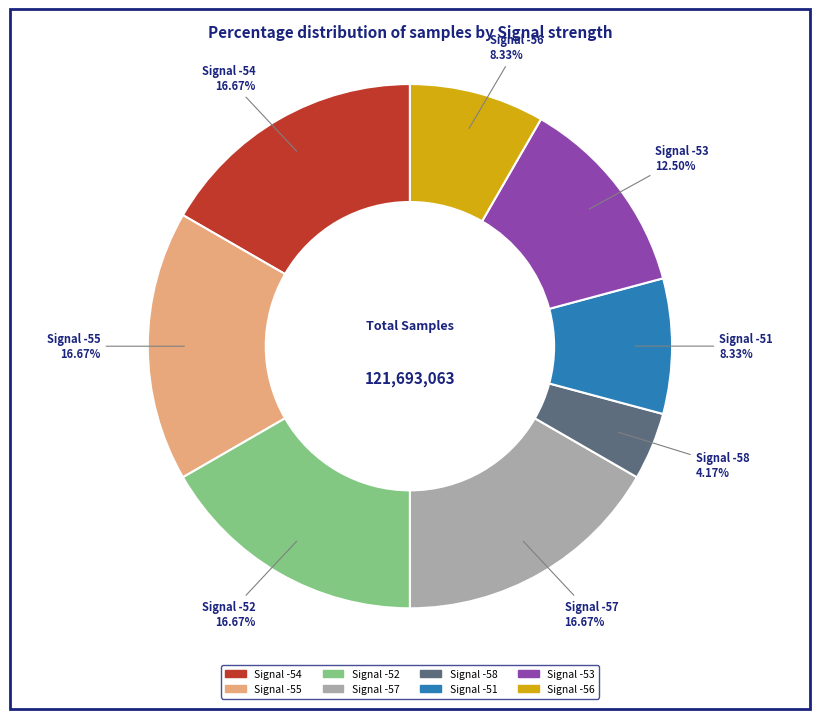

How many segments does this pie chart have?

8